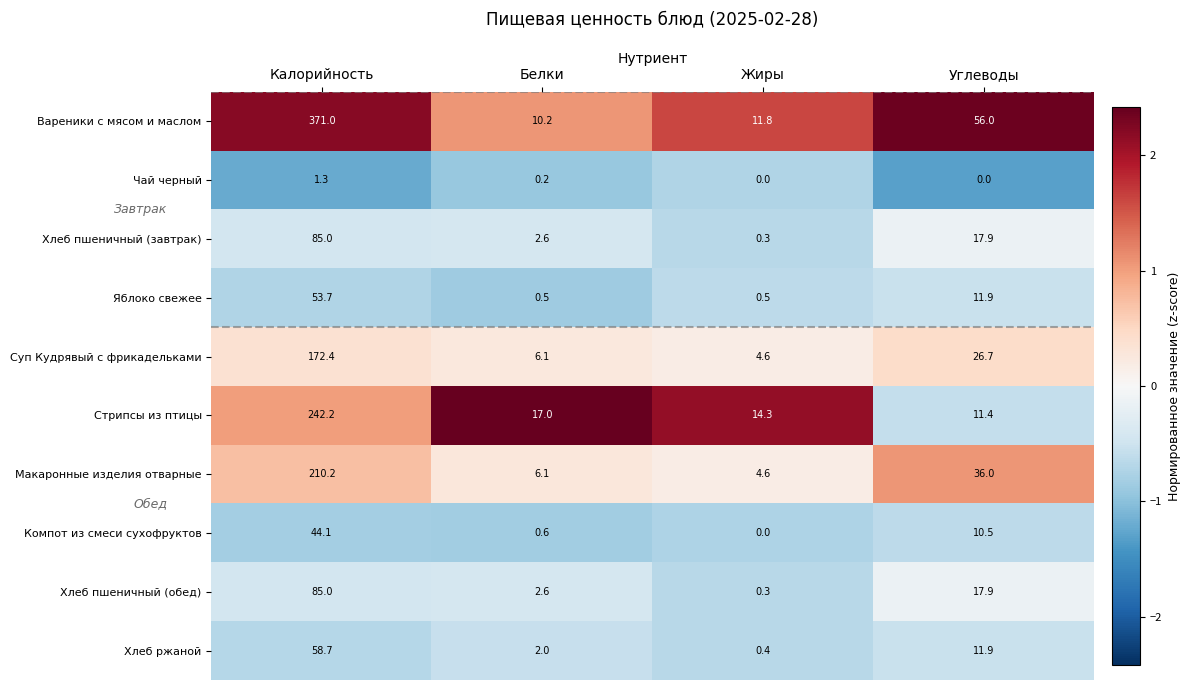

What is the difference between the Стрипсы из птицы values at Жиры and Калорийность?

227.9